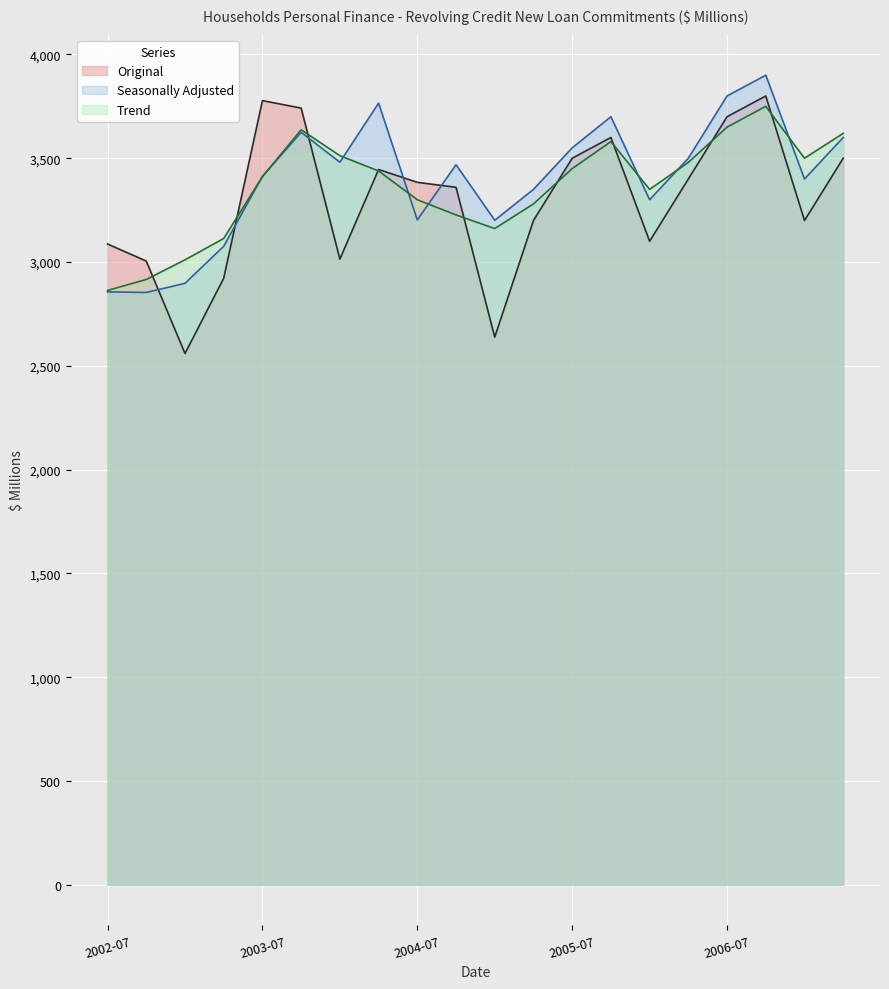

How many lines are shown in the chart?

3